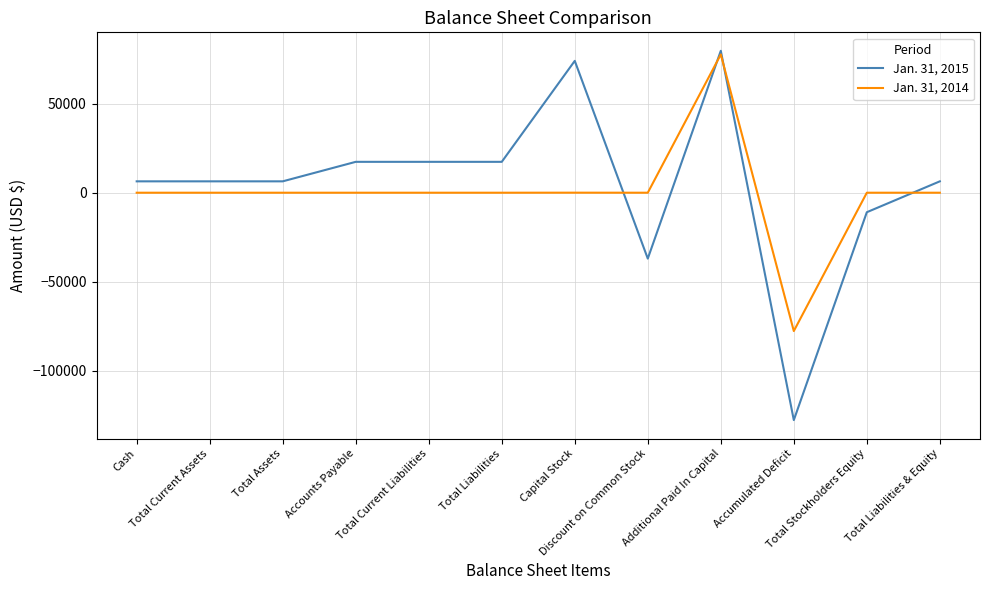

What is the difference between the Jan. 31, 2014 values at Total Liabilities and Additional Paid In Capital?

77661